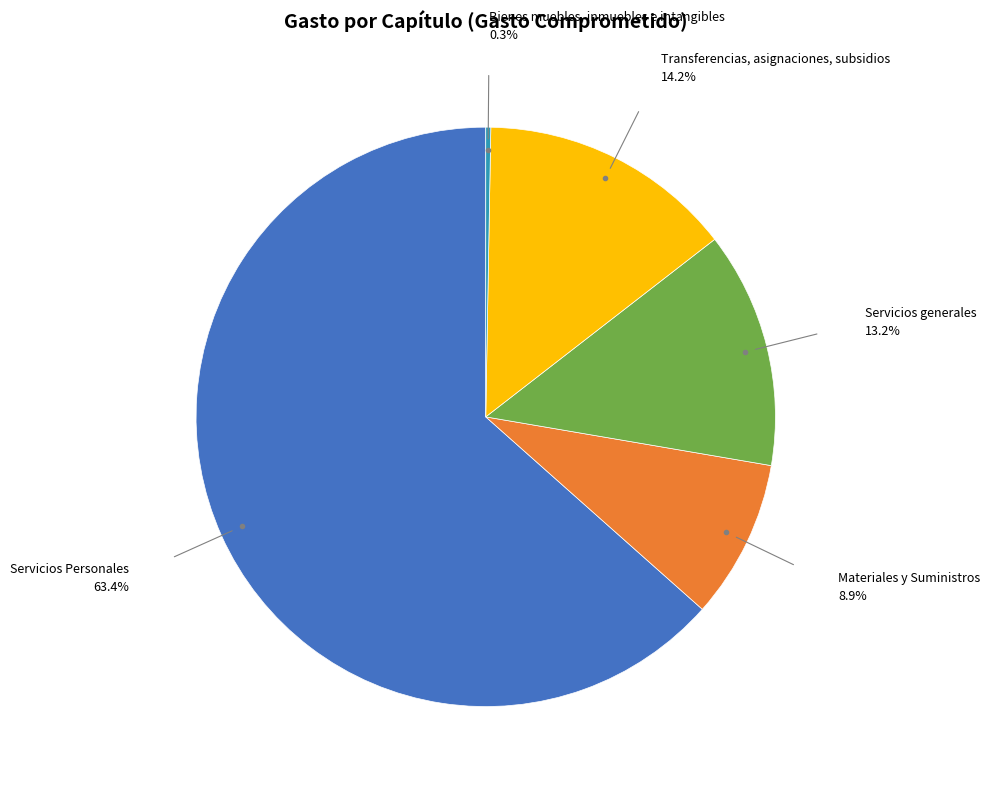

Does Servicios Personales represent more than half of the total?

Yes